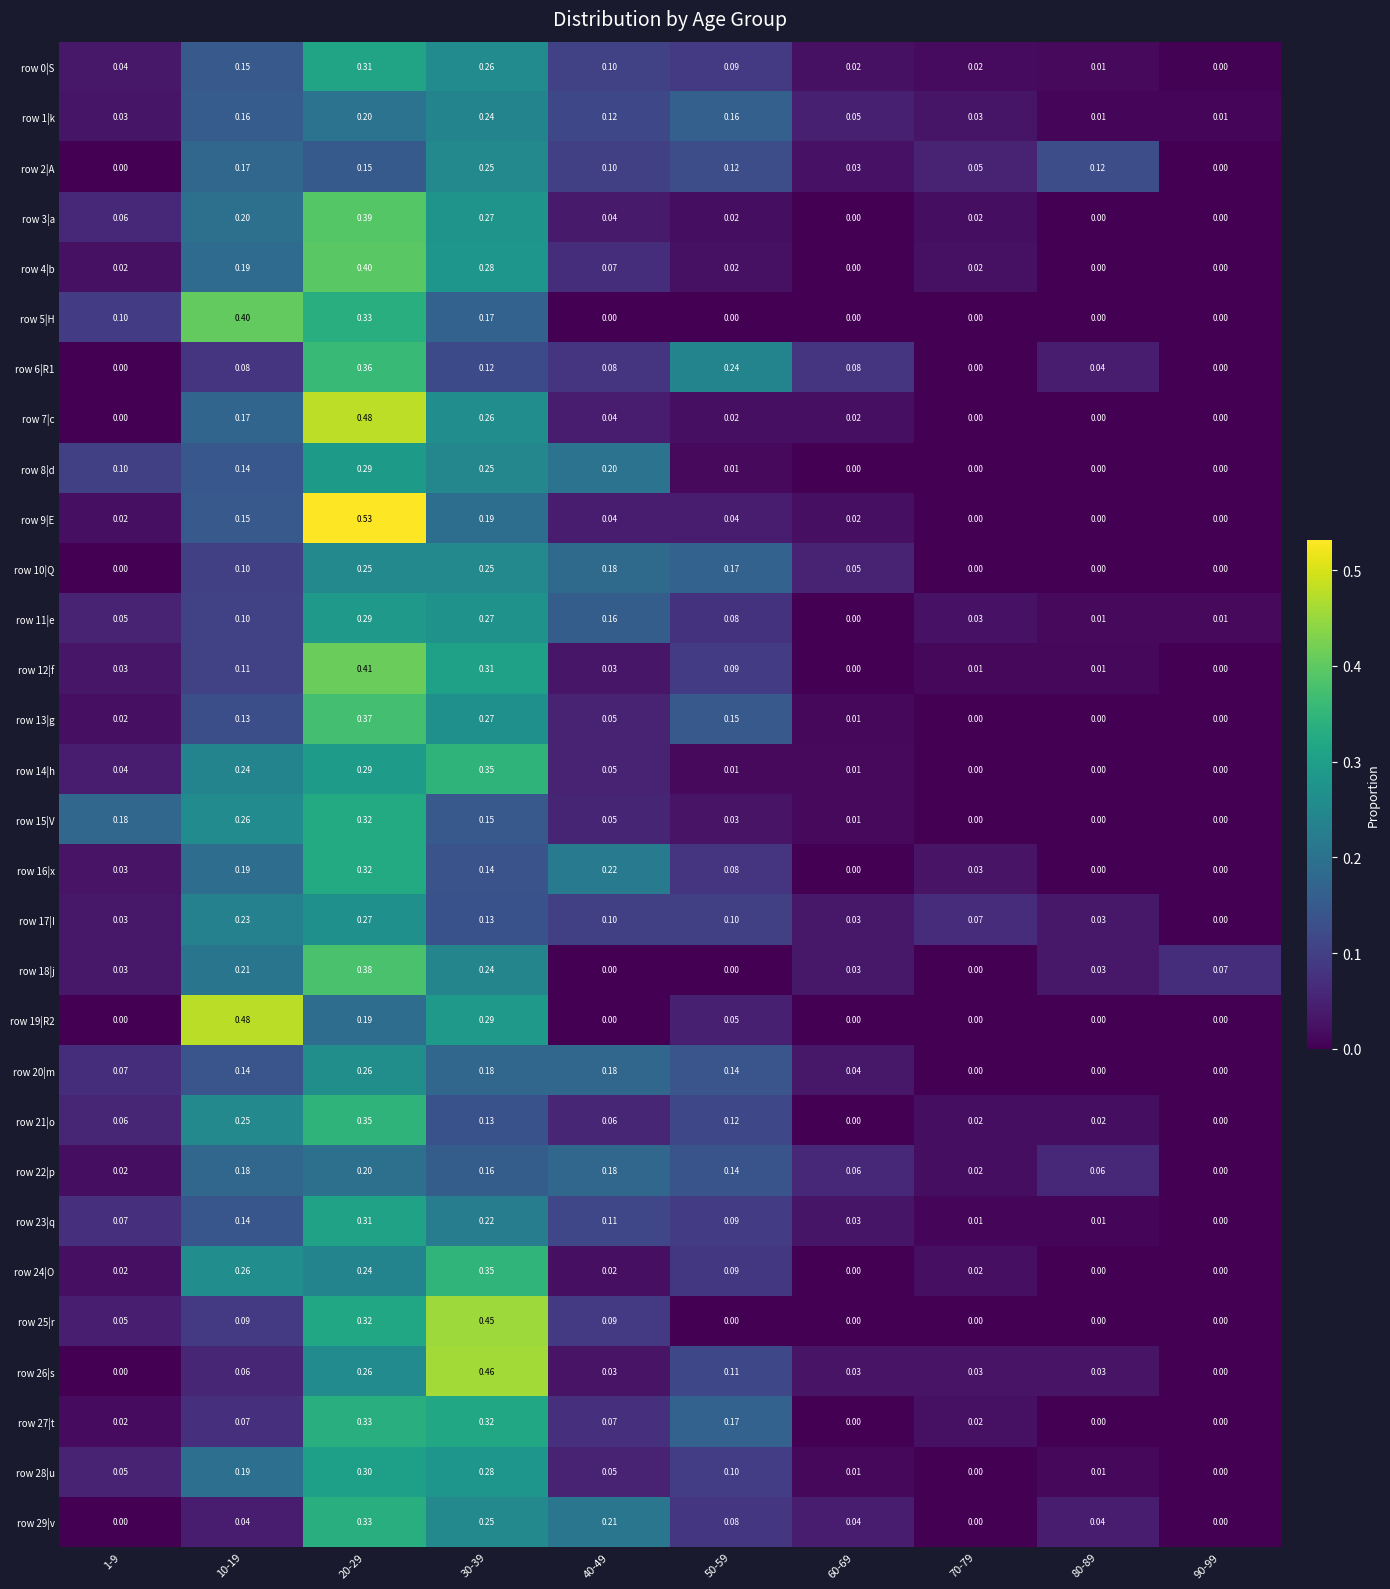

Is the value of row 29|v at 60-69 greater than the value of row 22|p at 40-49?

No